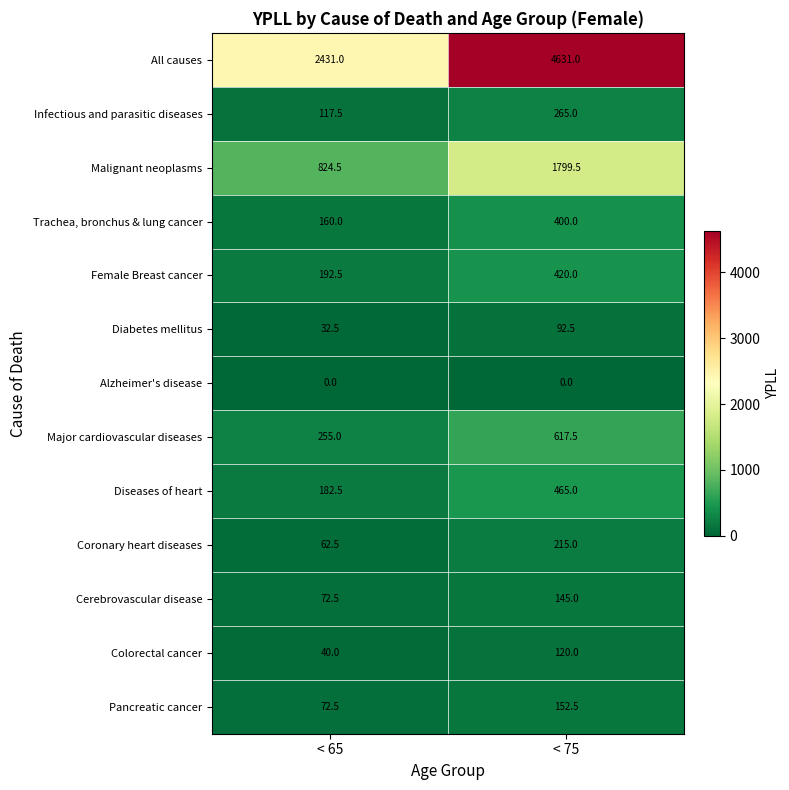

What is the sum of all Pancreatic cancer values?

225.0